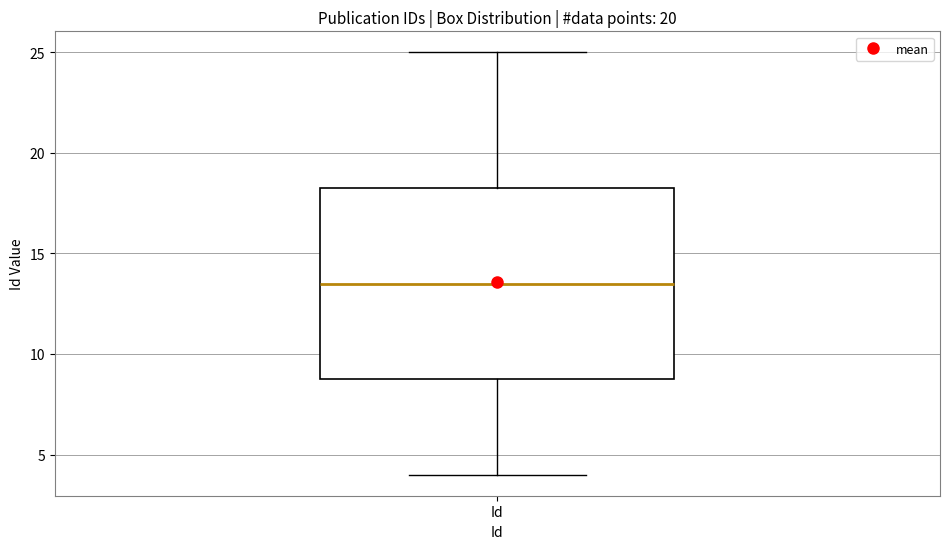

Transcribe this box plot: give where the median line is, the range the box spans, and where the two whiskers end, as read against the y-axis. The values are not printed on the chart, so give them approximately, as read against the axis.

median 13.5, box 9.0 to 18.5, whiskers 4.0 to 25.0